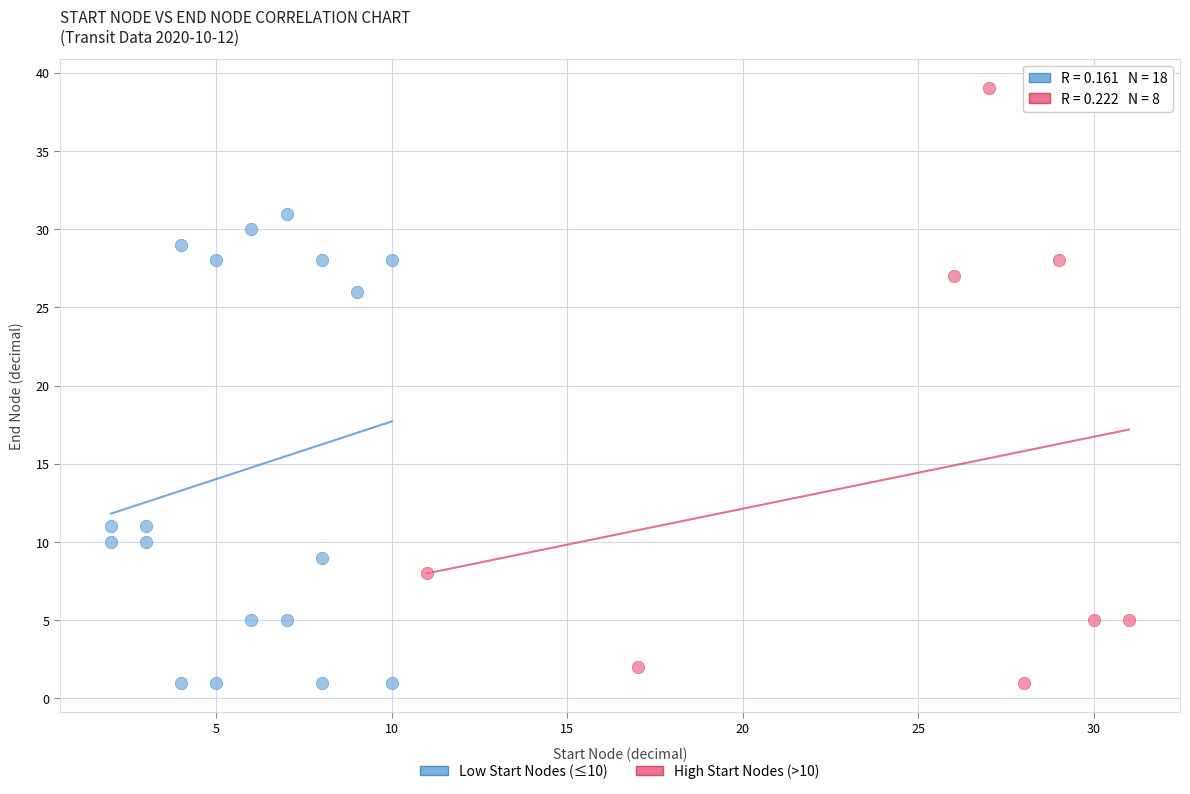

Which series has the largest Y range (max minus min)?

High Start Nodes (>10)